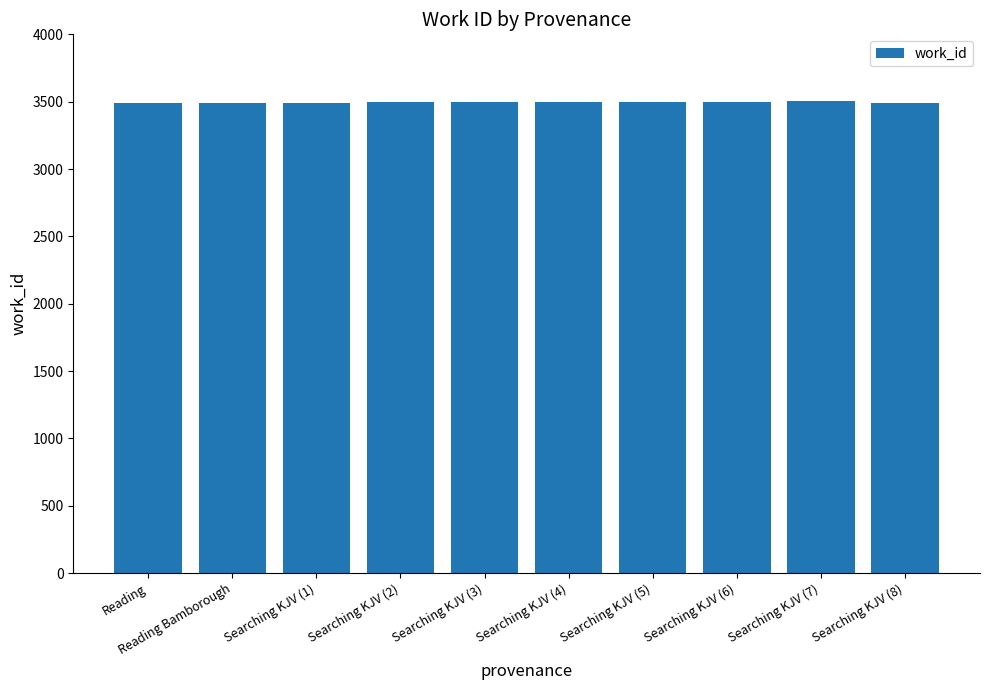

What is the greatest value displayed?

3505